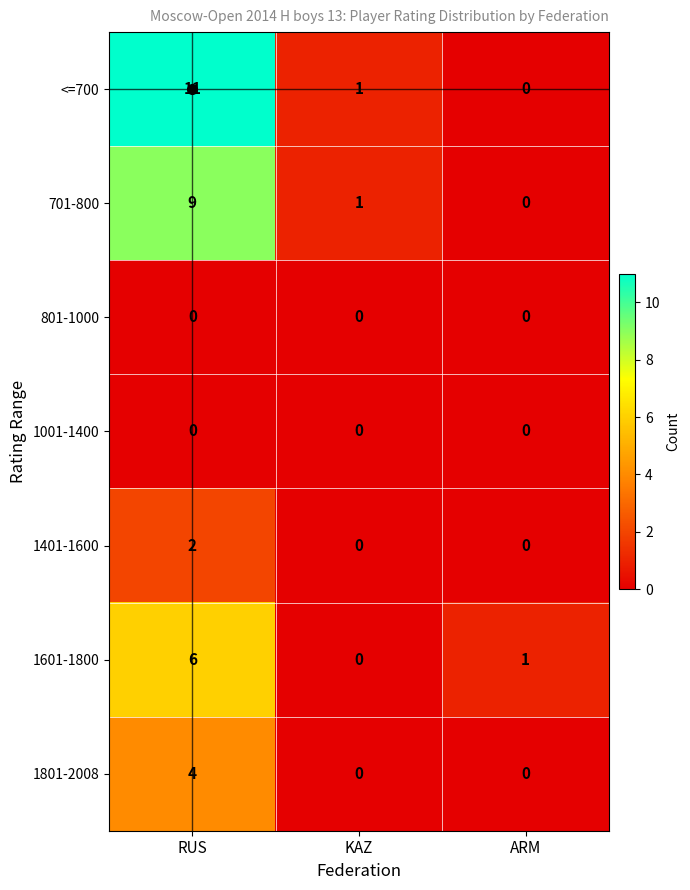

What is the greatest value displayed?

11